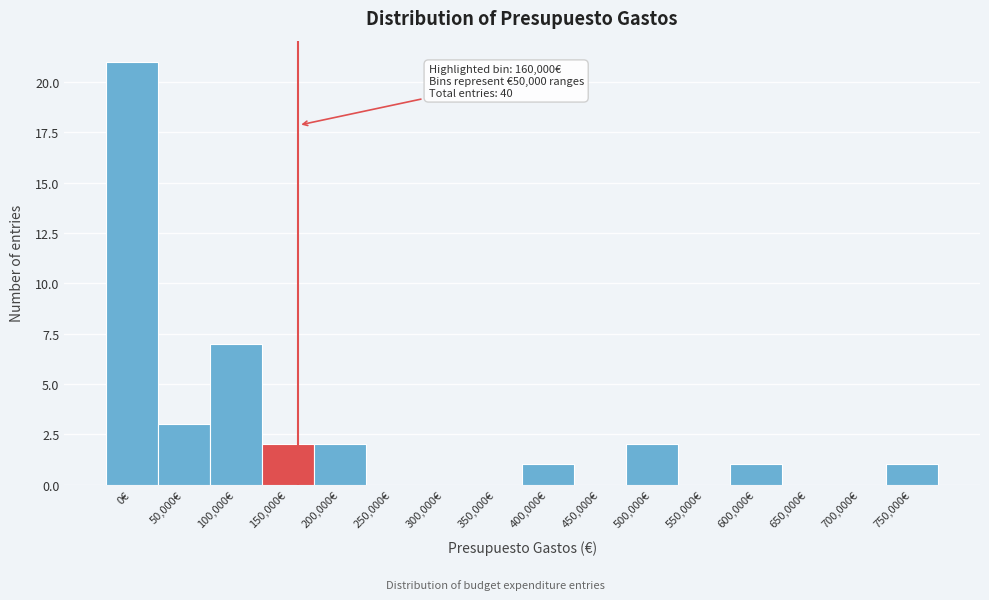

Reading right to left, what are all the values shown in this chart?

750,000€=1	700,000€=0	650,000€=0	600,000€=1	550,000€=0	500,000€=2	450,000€=0	400,000€=1	350,000€=0	300,000€=0	250,000€=0	200,000€=2	150,000€=2	100,000€=7	50,000€=3	0€=21